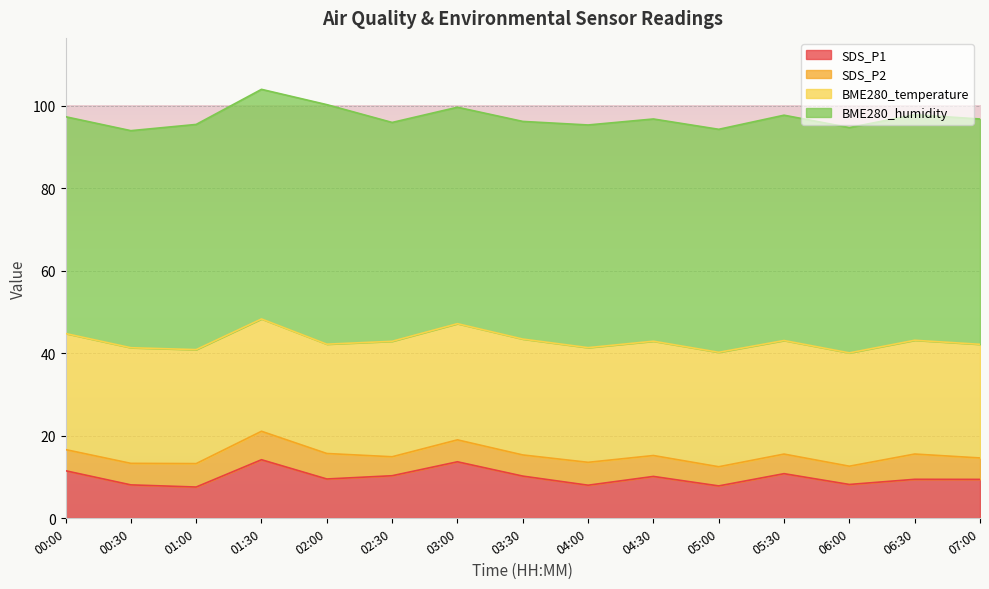

What is the difference between the highest and lowest values at 03:30?

47.6